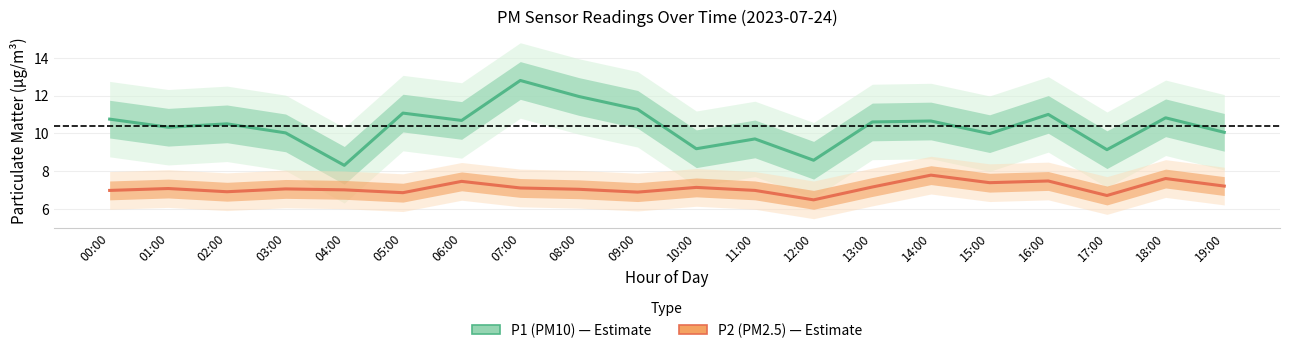

What is the difference between the P1 (PM10) values at 12:00 and 09:00?

2.7